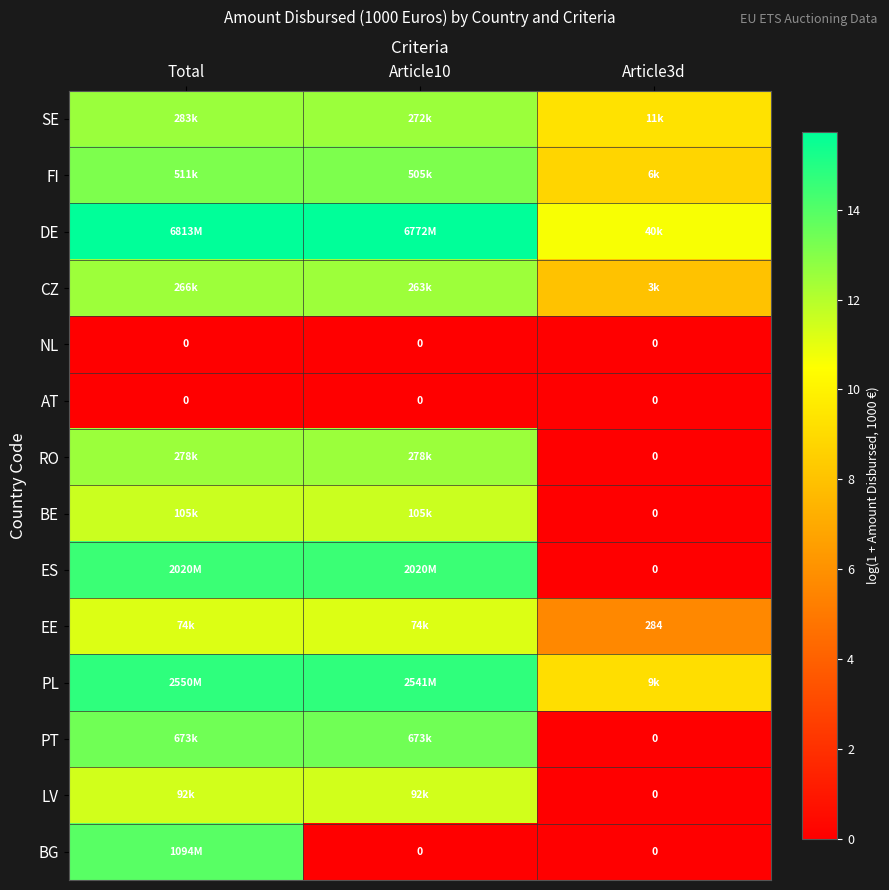

Between Total and Article3d, which is larger?

Total